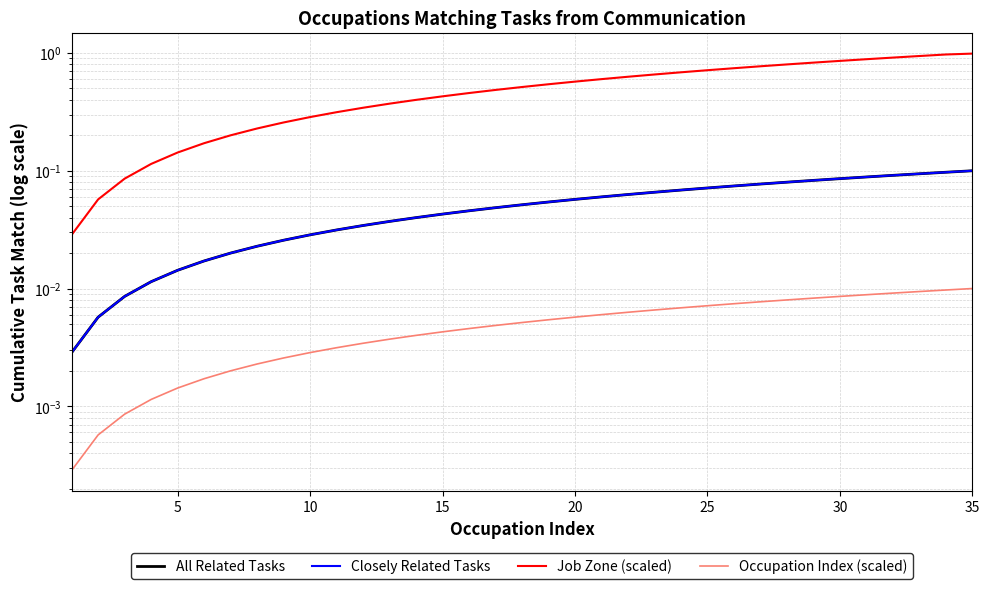

How many data points does each series have?

35